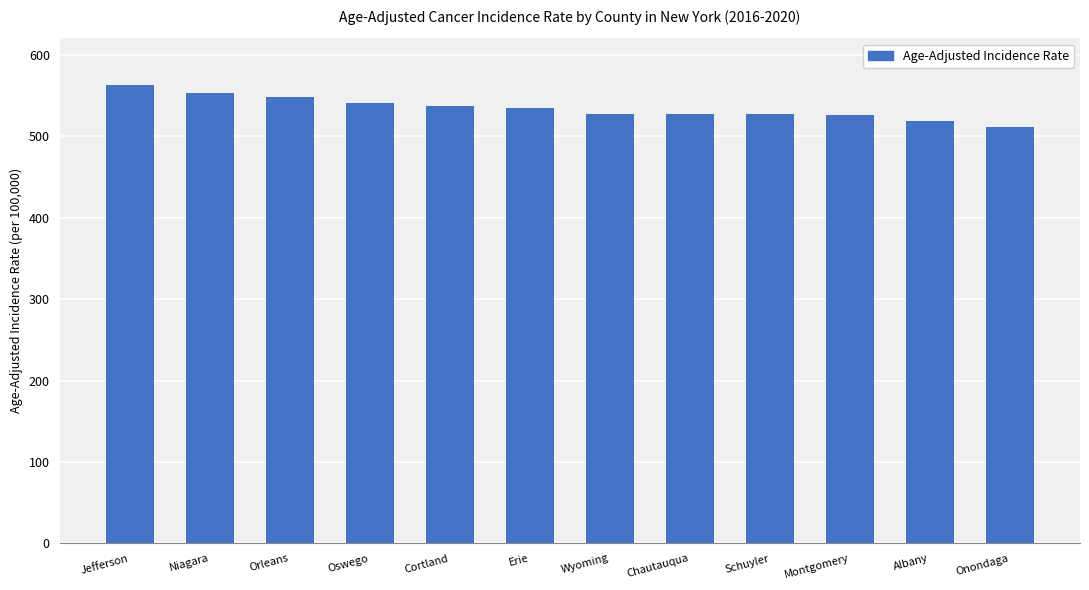

The chart shows a value of 764.1 at Albany. True or false?

False